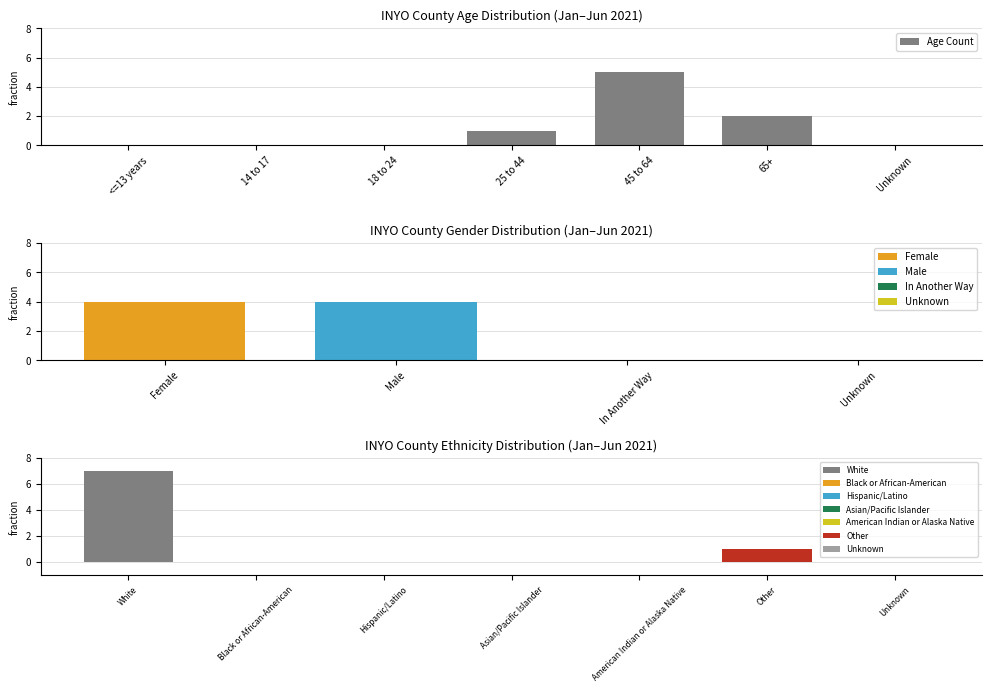

What is the sum of all Age Count values?

8